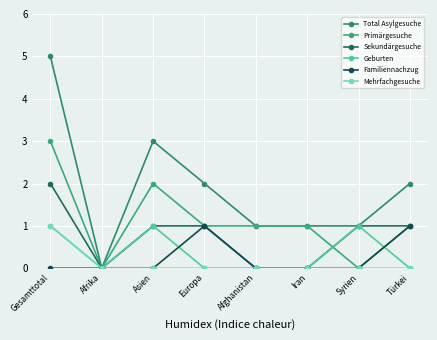

At which category does Total Asylgesuche reach its first local peak?

Asien